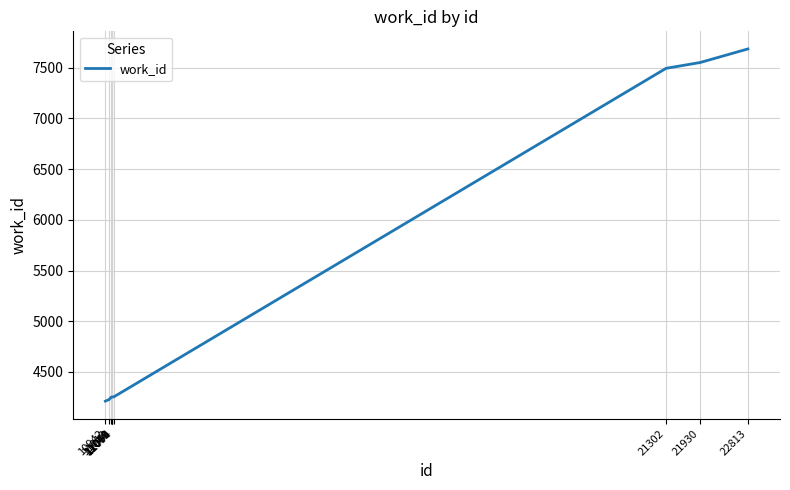

What is the difference between the maximum and minimum values?

3474